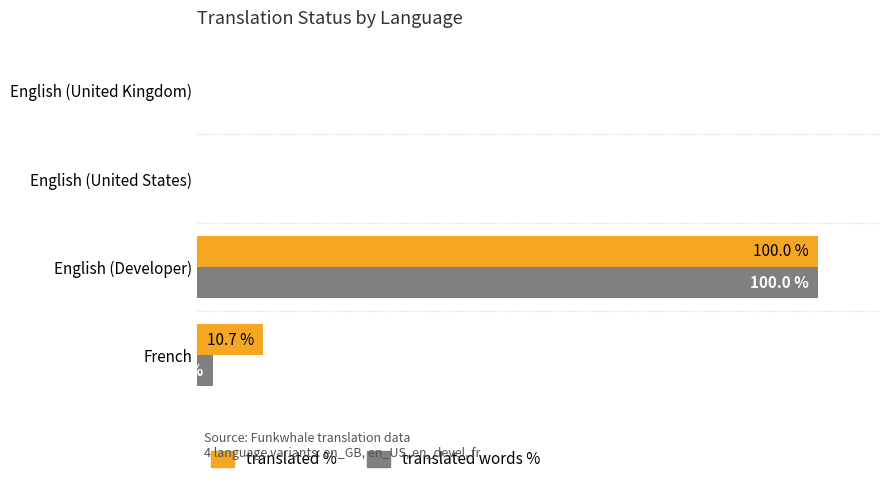

At which category is the sum across all series the highest?

English (Developer)